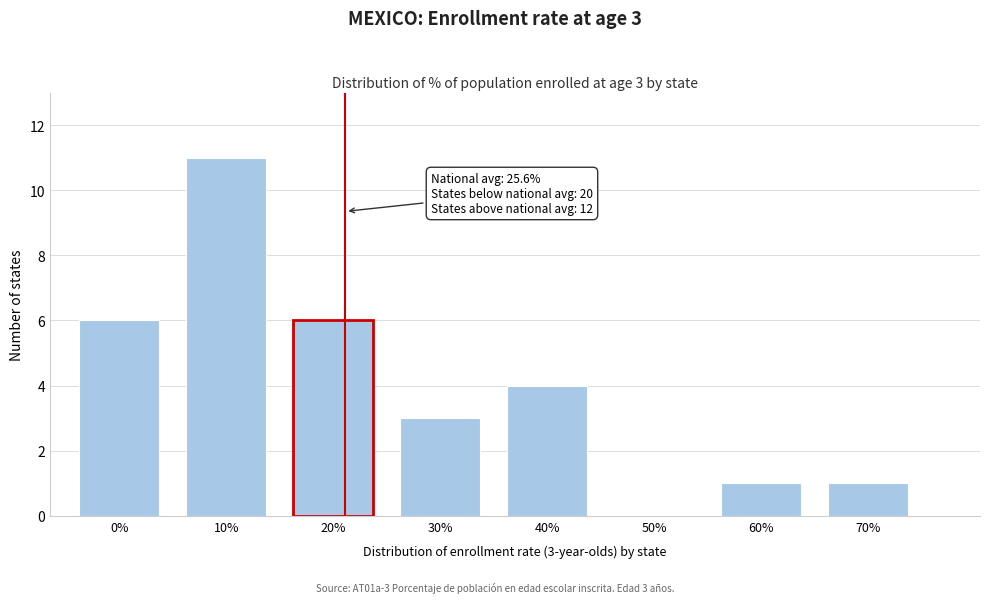

Reading left to right, extract all data points from this chart.

0%=6	10%=11	20%=6	30%=3	40%=4	50%=0	60%=1	70%=1